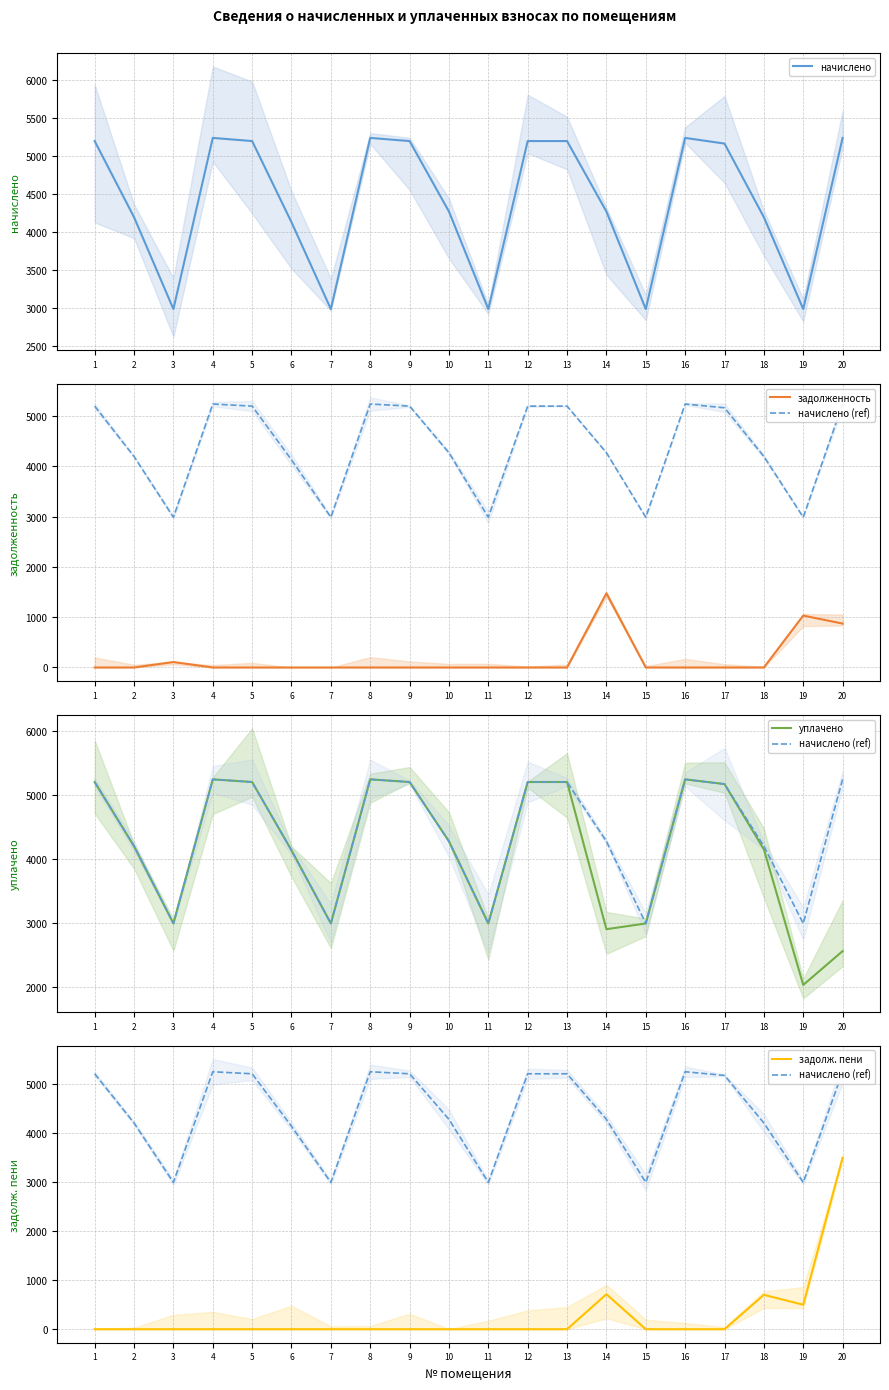

Which series has the widest spread of values?

задолж. пени